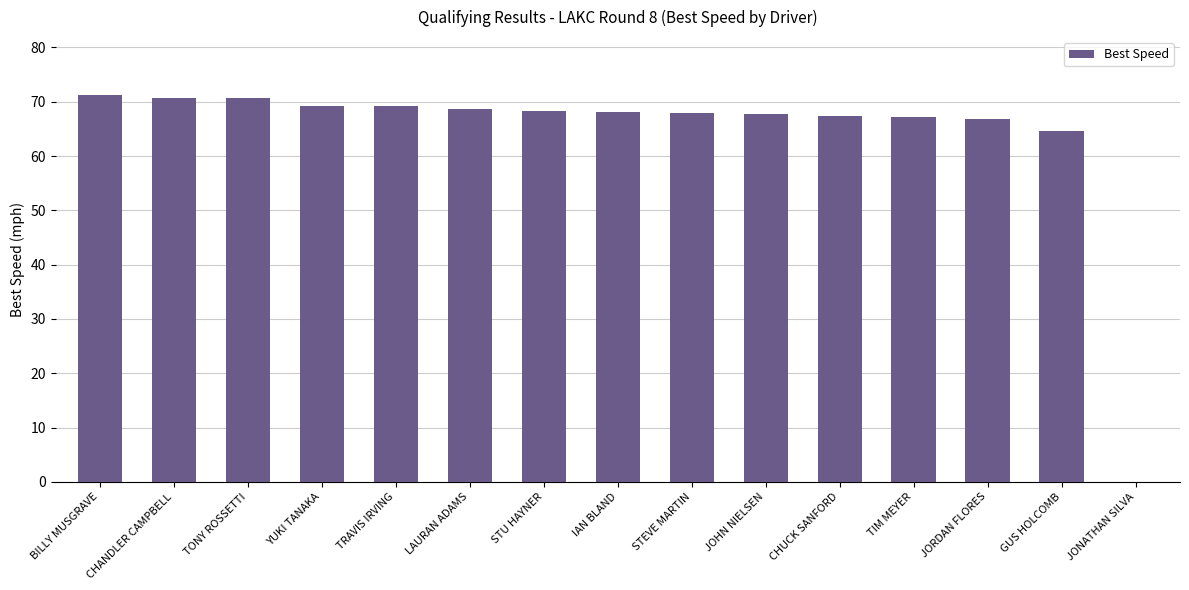

Approximately how many times larger is the value at IAN BLAND compared to CHUCK SANFORD?

1.0